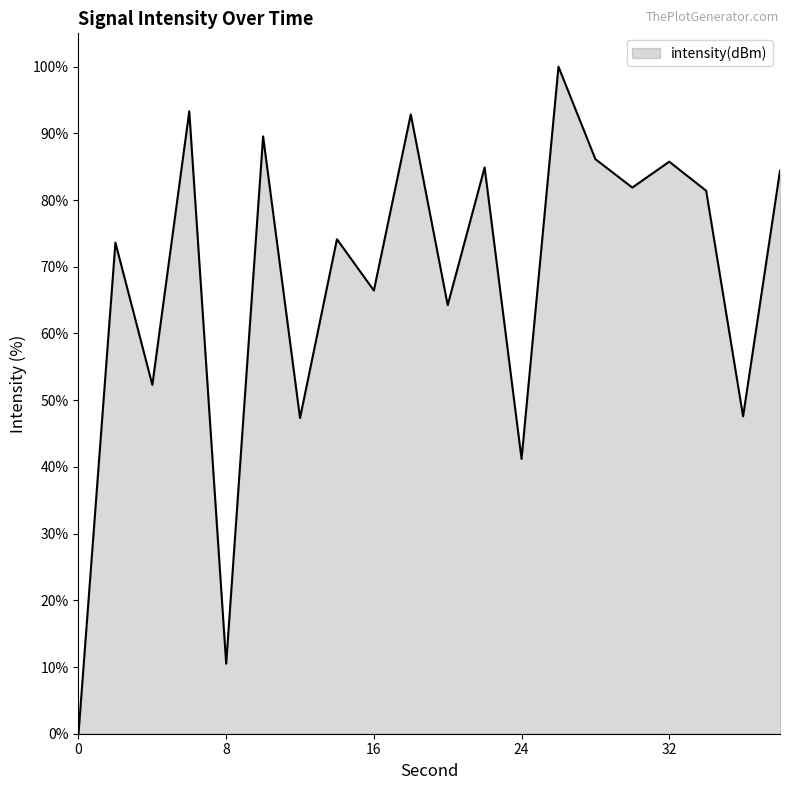

How many lines are shown in the chart?

1